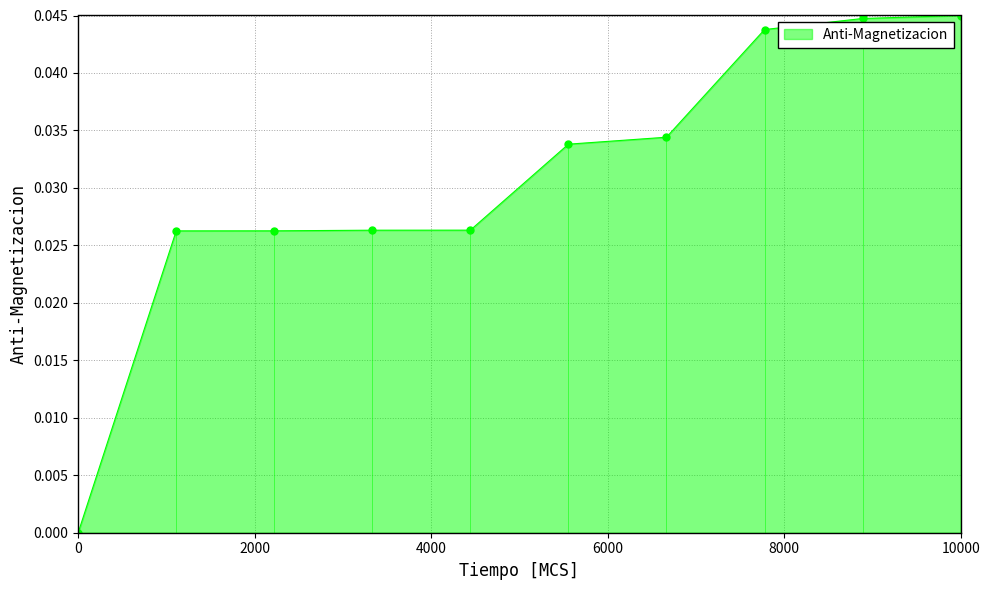

What is the sum of all values?

0.3